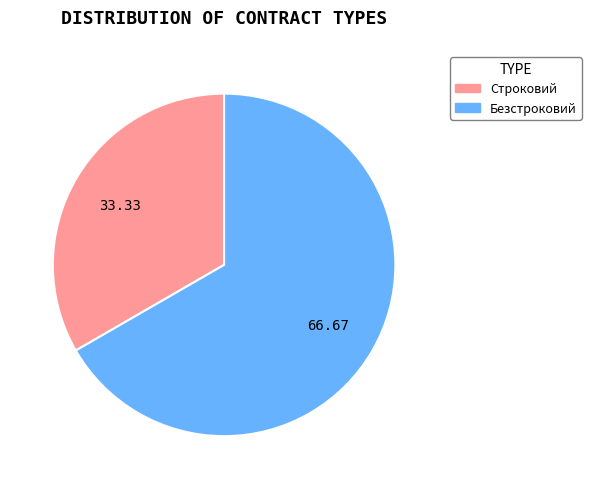

Which has a higher value, Безстроковий or Строковий?

Безстроковий